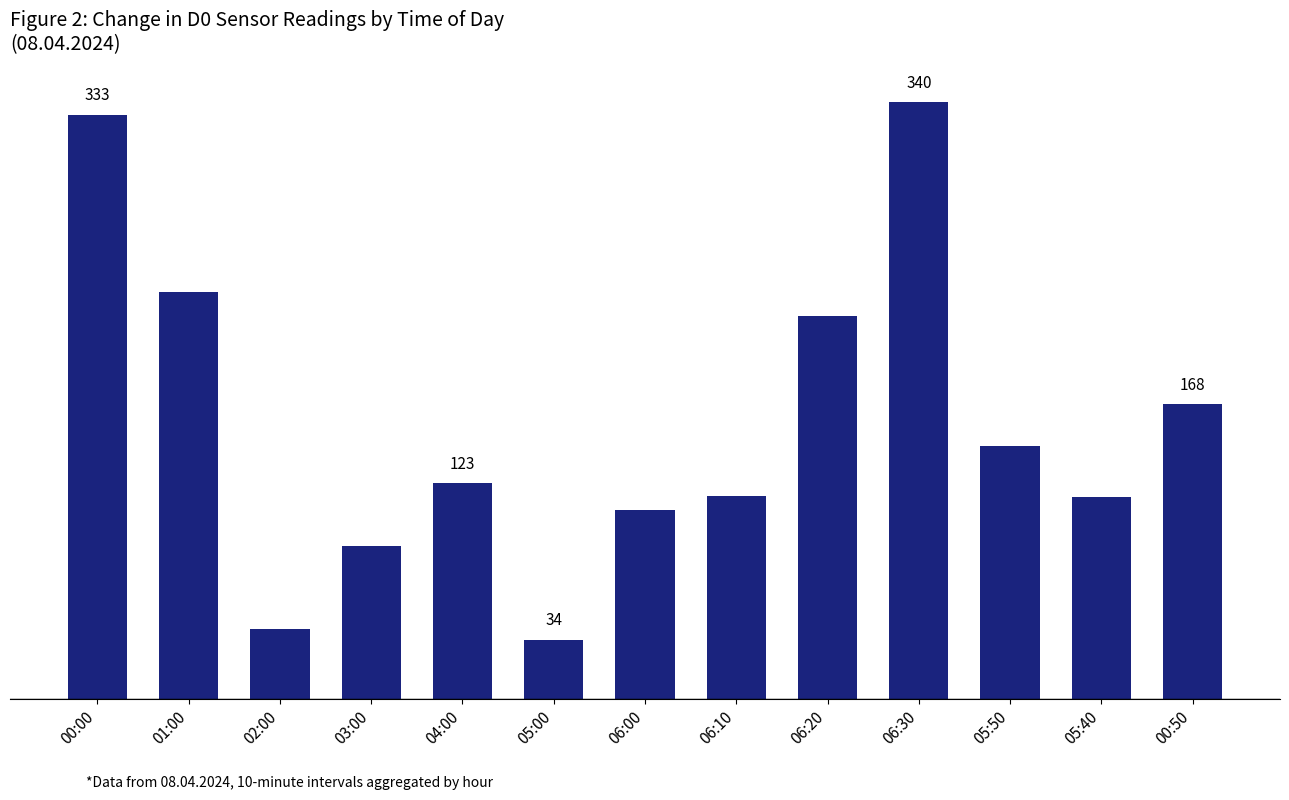

Is it true that the value at 00:00 is 333?

True